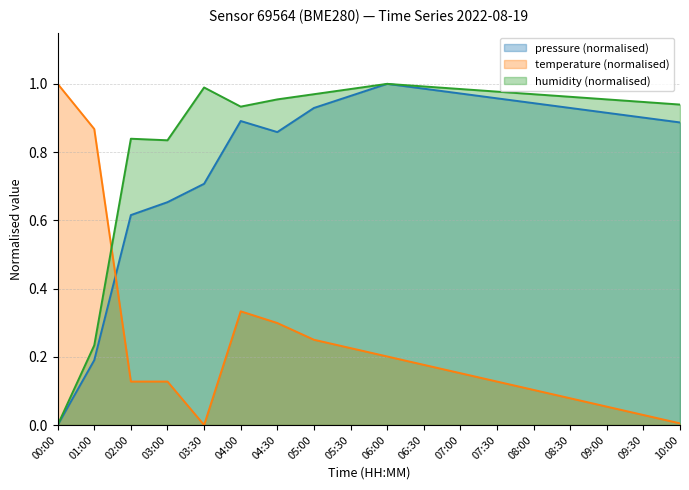

Is it true that temperature equals 0.9 at 01:00?

True